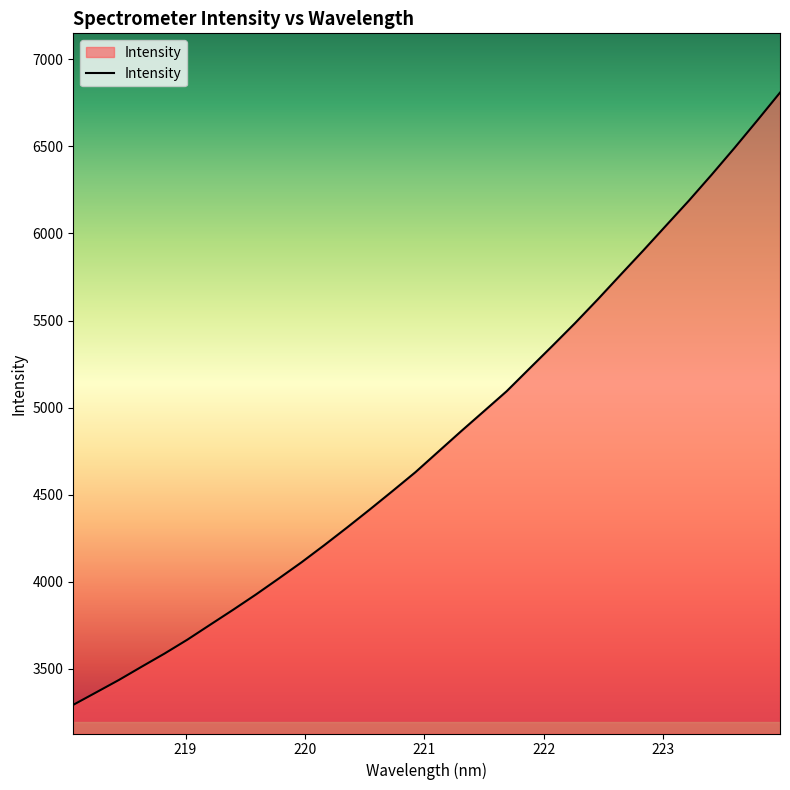

What is the maximum value shown in the chart?

6808.4